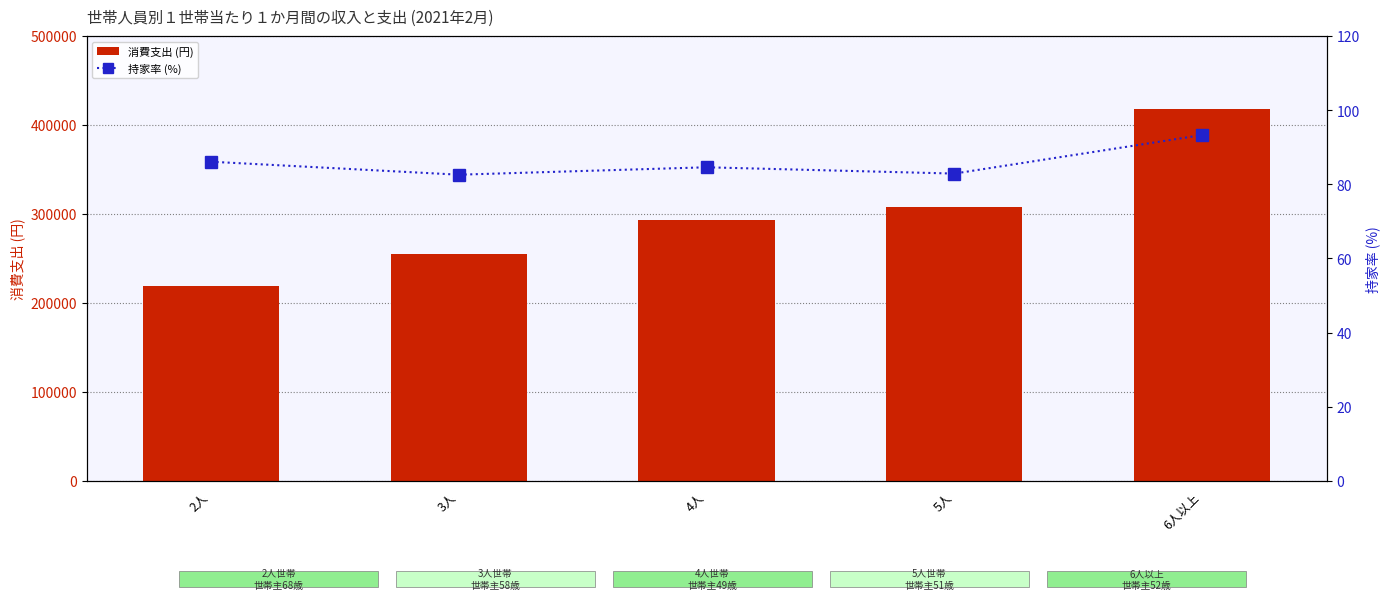

What is the sum of the 持家率 (%) values at 6人以上 and 5人?

176.2